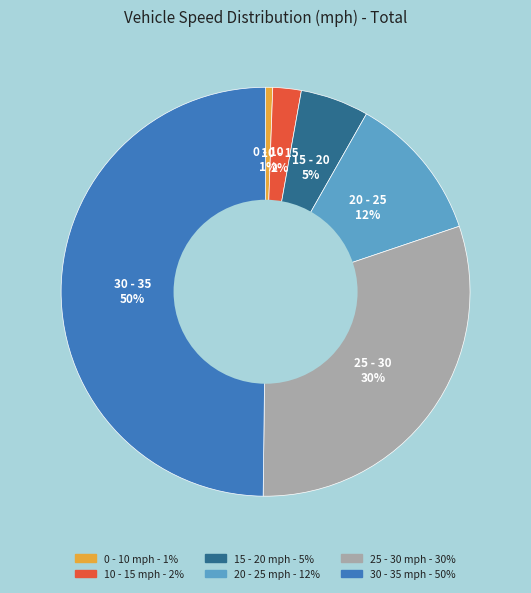

Between 25 - 30 and 15 - 20, which is larger?

25 - 30